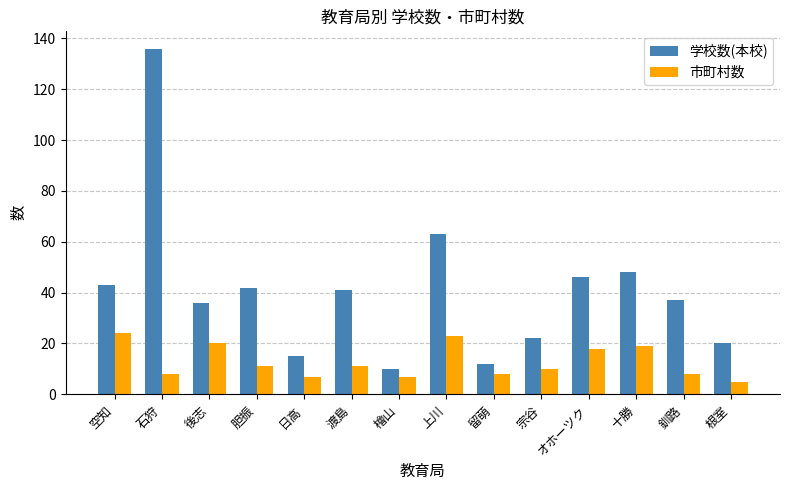

Rank the series at 日高 from lowest to highest value.

市町村数, 学校数(本校)